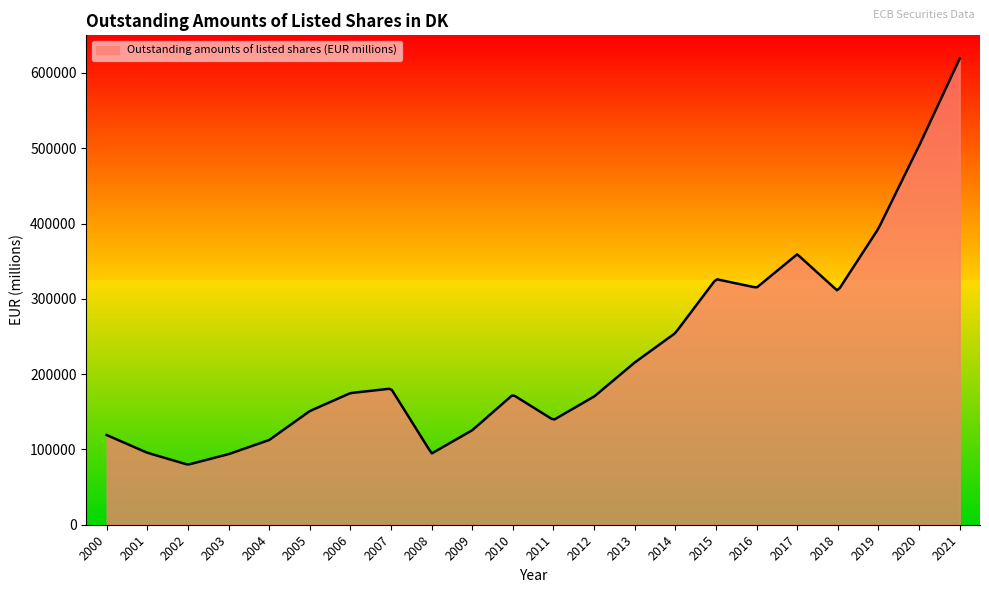

Which has a higher value, 2004 or 2017?

2017